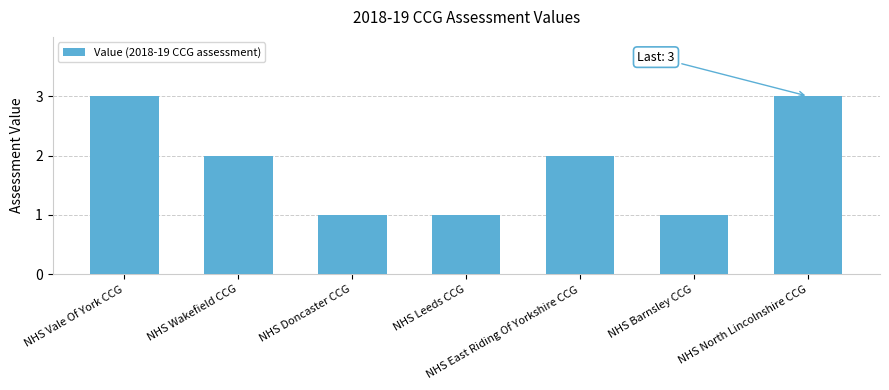

True or false: the data shows 1 at NHS Doncaster CCG.

True